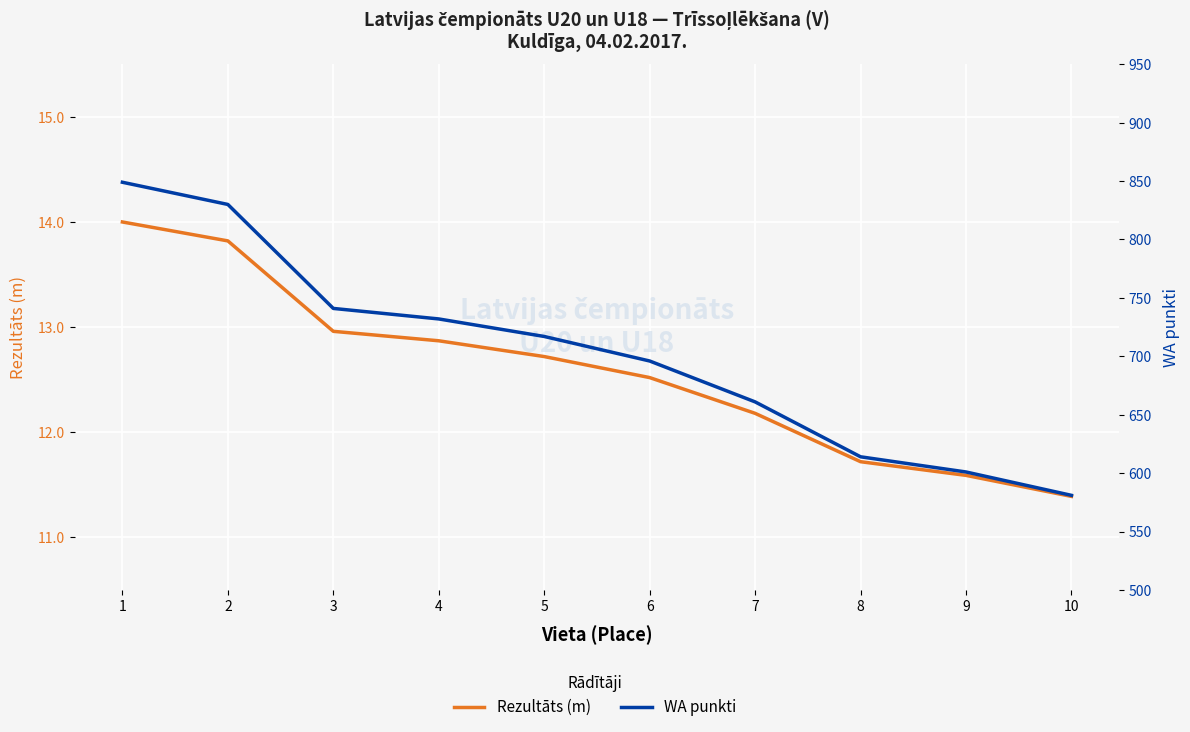

Rank the series at 6 from lowest to highest value.

Rezultāts (m), WA punkti